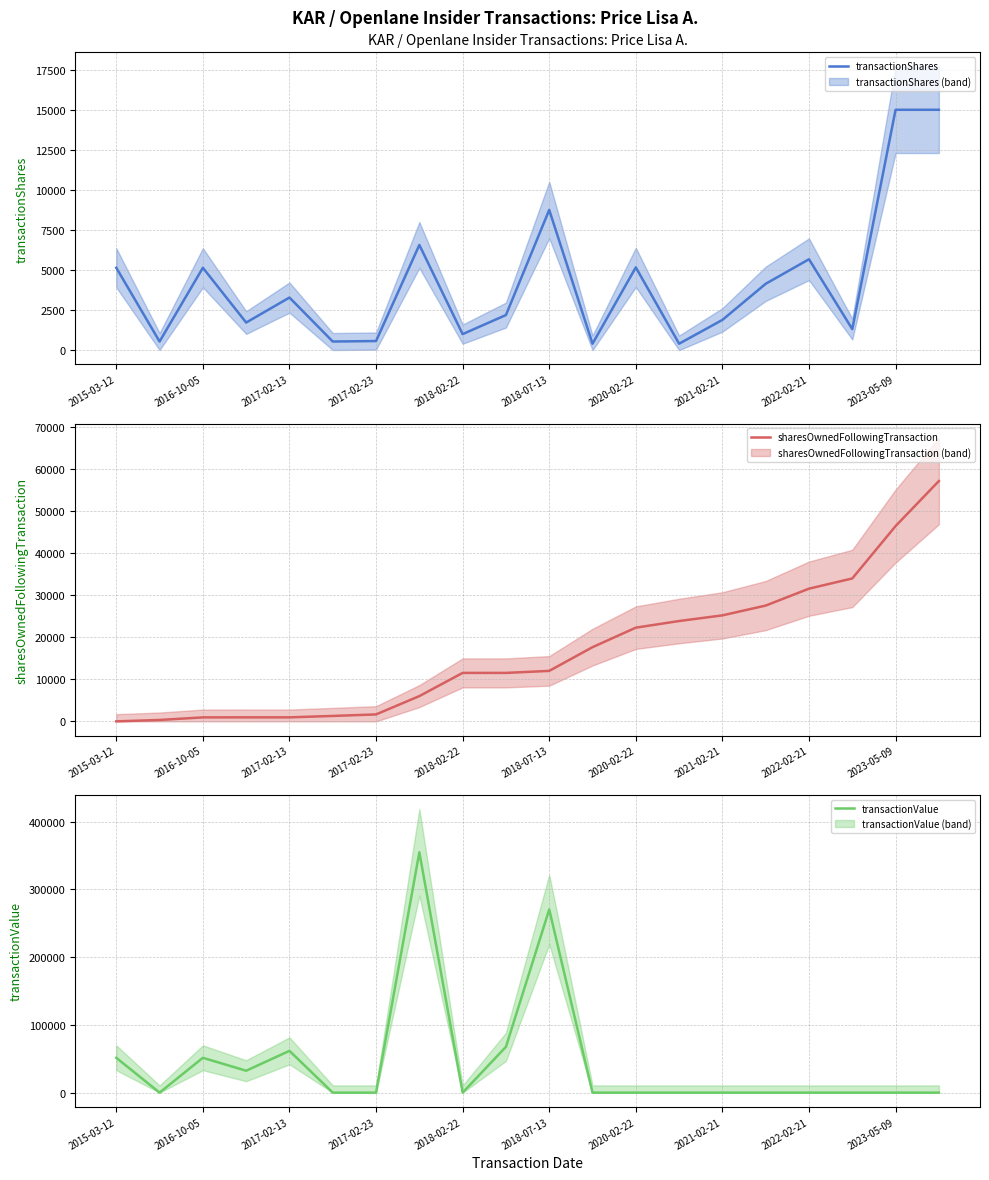

How many data points in sharesOwnedFollowingTransaction are above 12022?

9